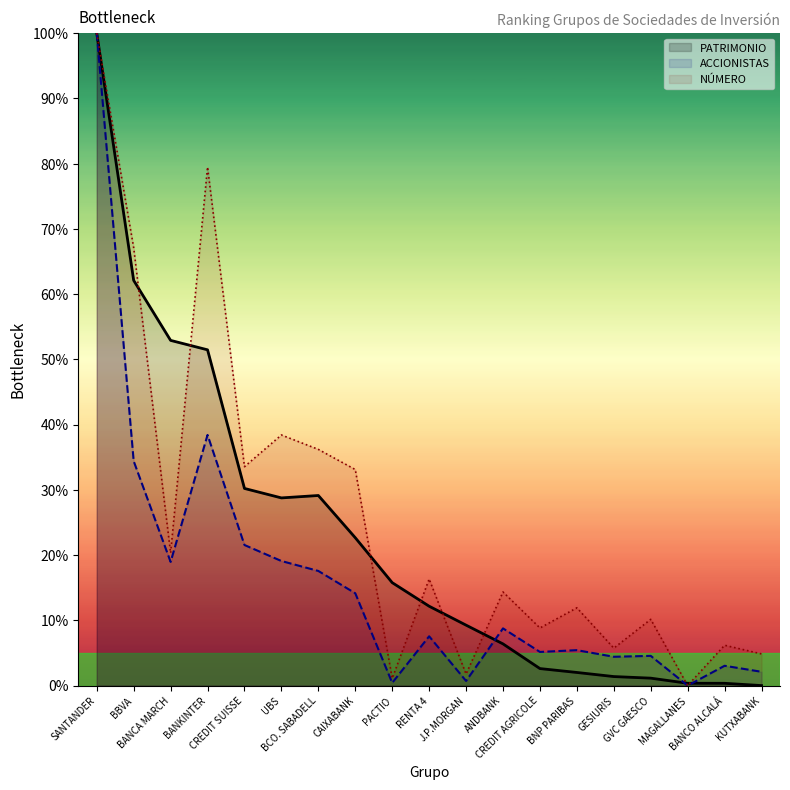

Is the value of ACCIONISTAS at UBS greater than the value of NÚMERO at UBS?

No